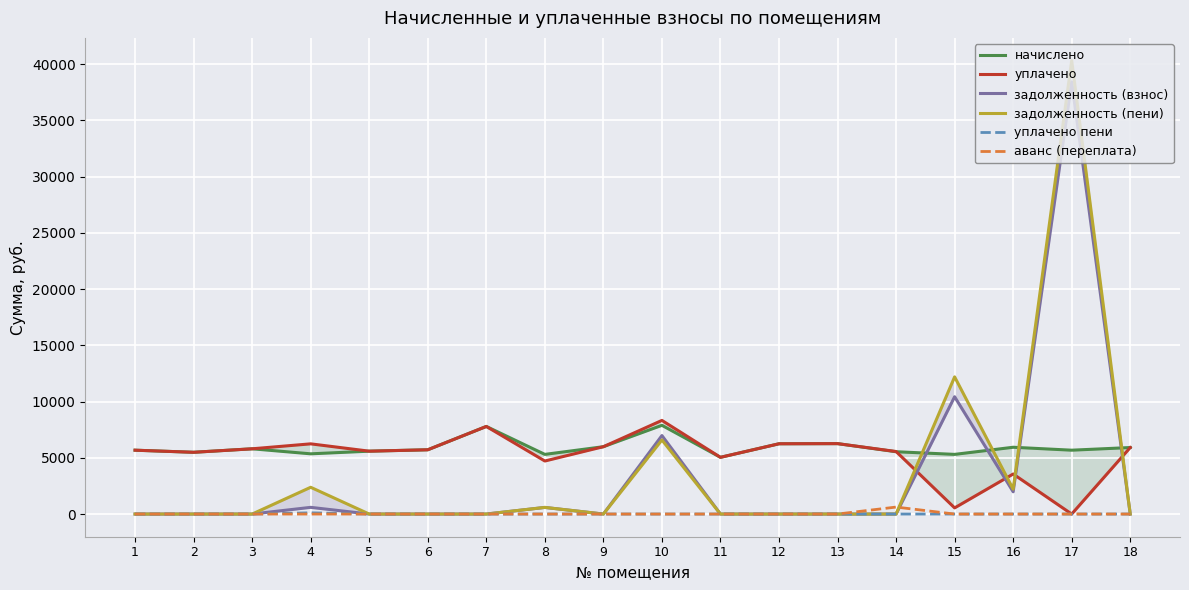

Between 4 and 6, which series saw the biggest shift?

задолженность (пени)